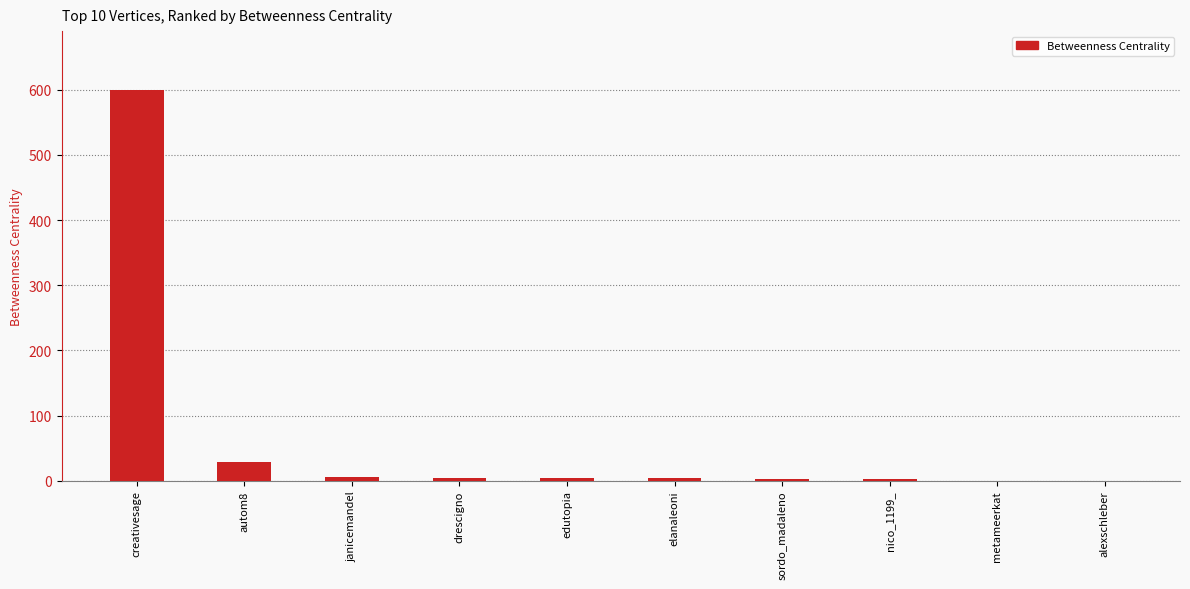

What is the approximate value at elanaleoni?

4